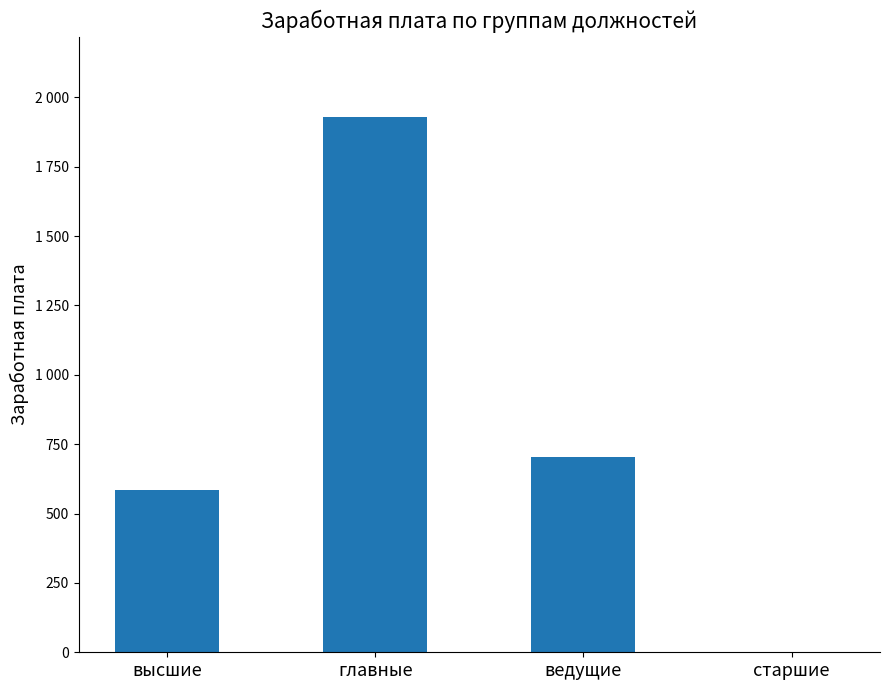

Which has a higher value, ведущие or старшие?

ведущие